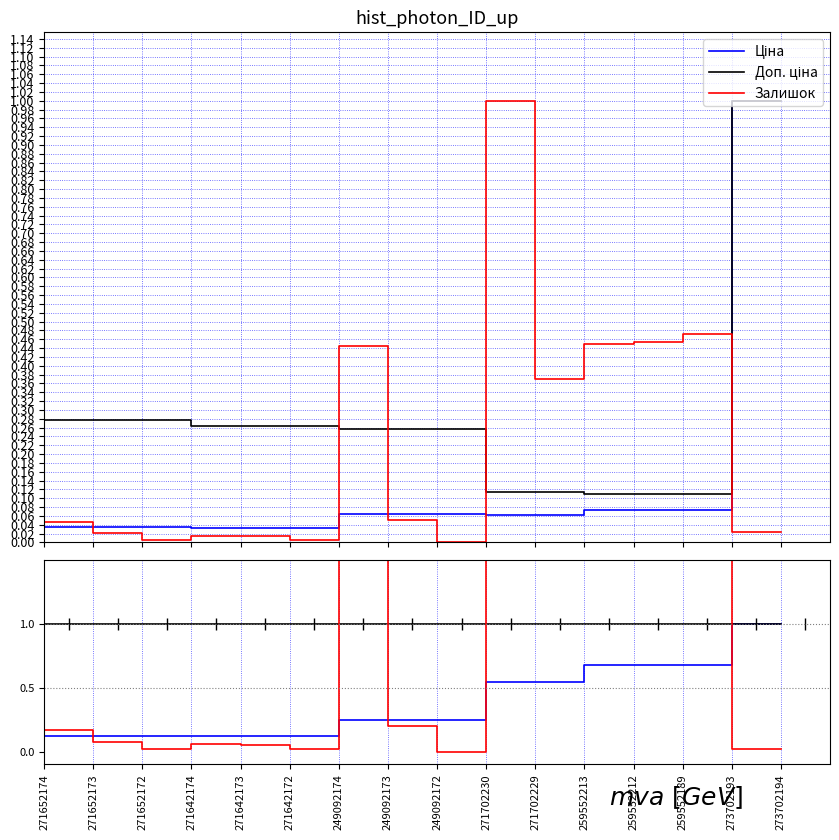

What position from the left is 271642172?

6